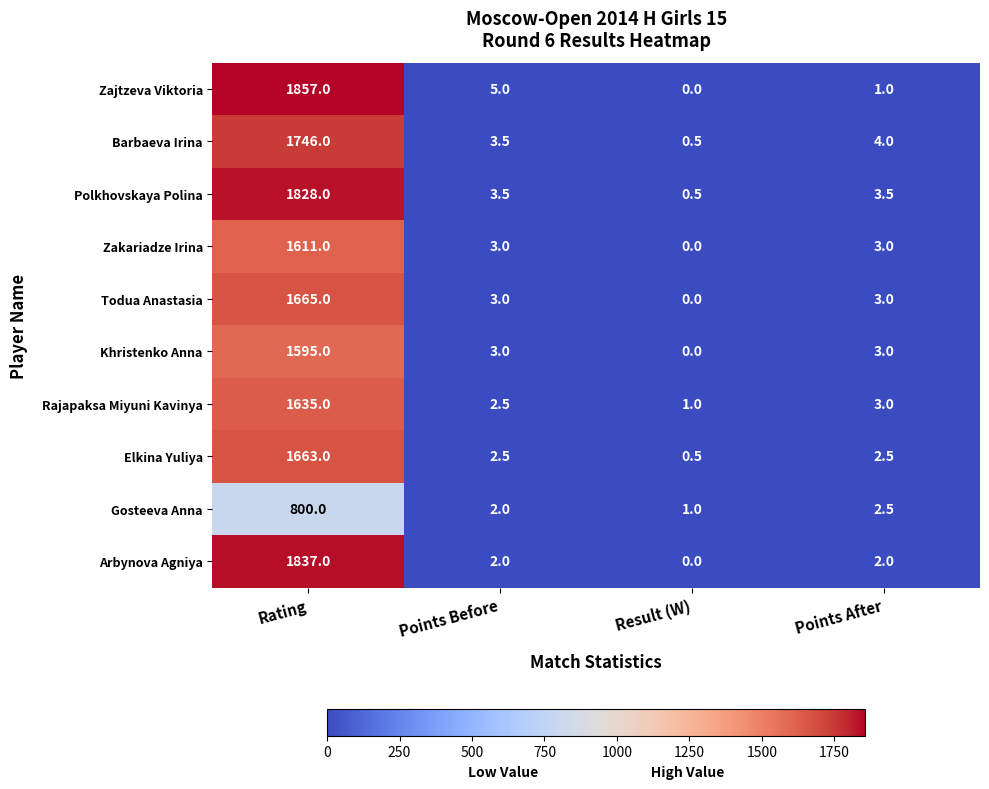

What is the average value of the Zajtzeva Viktoria series?

465.8